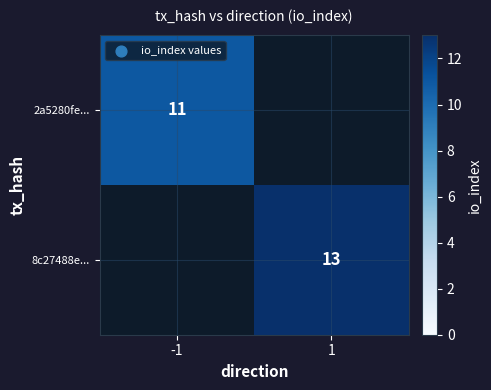

The value of 8c27488e... at 1 is 7. True or false?

False